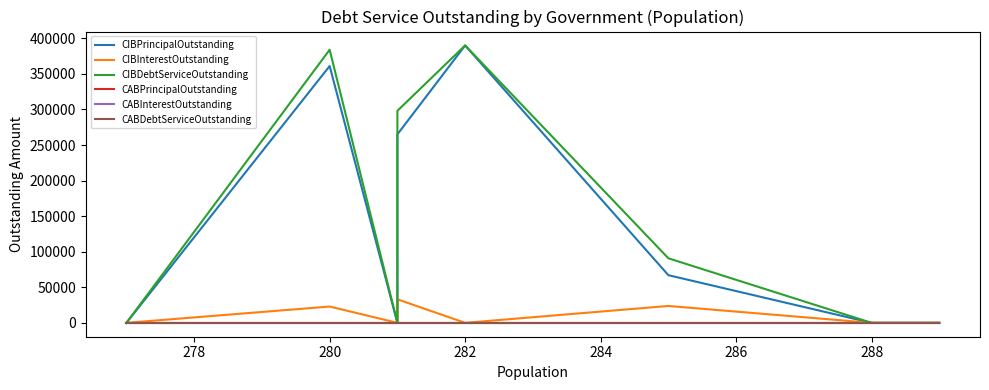

Which series has the largest range (max minus min)?

CIBPrincipalOutstanding